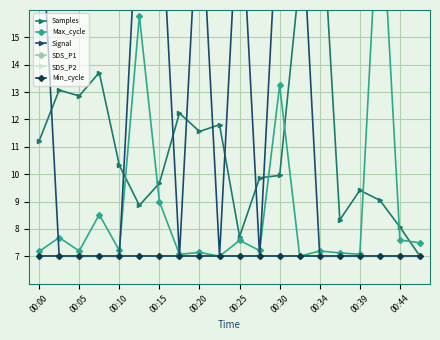

Which category has the highest value in the SDS_P1 series?

00:00